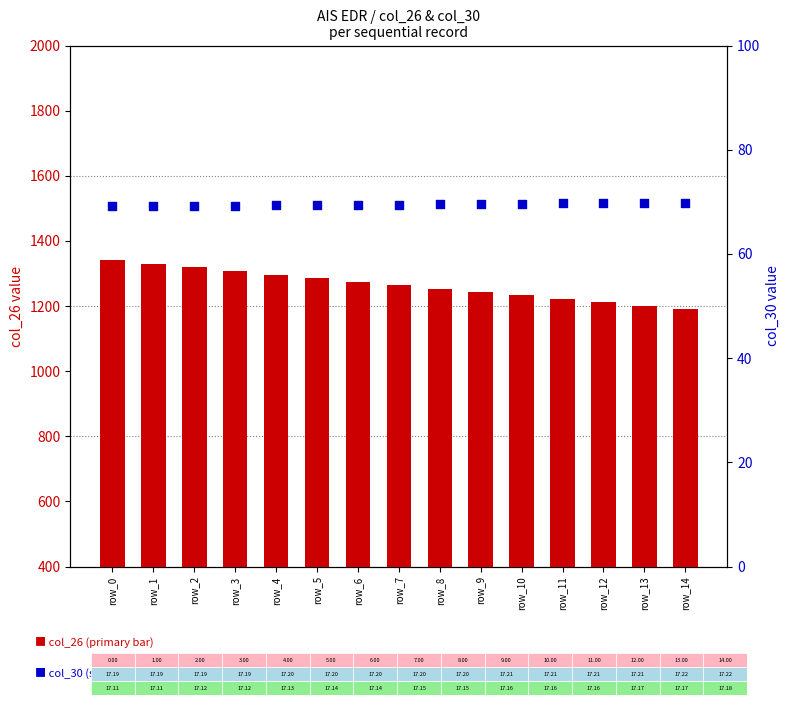

Which series contains the highest Y value?

col_26 (range/count)